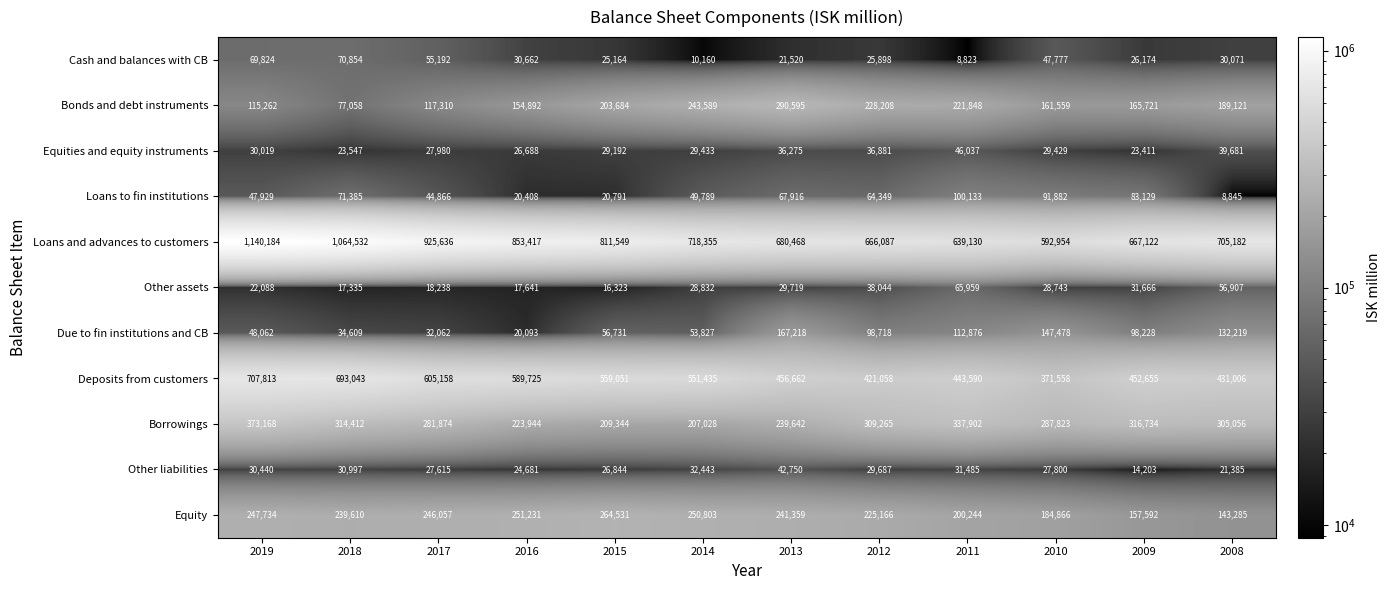

Which label corresponds to the largest value in the chart?

2019